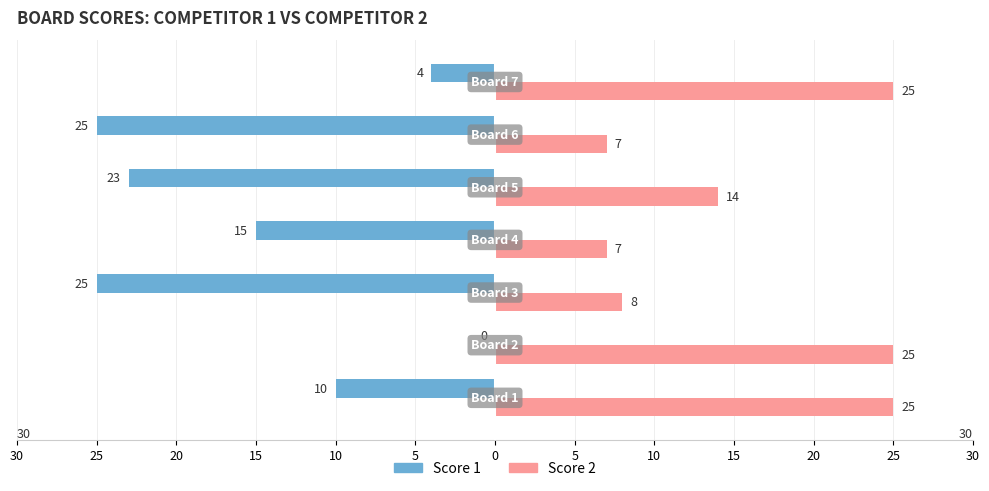

What are all the series names shown in the legend?

Score 1, Score 2